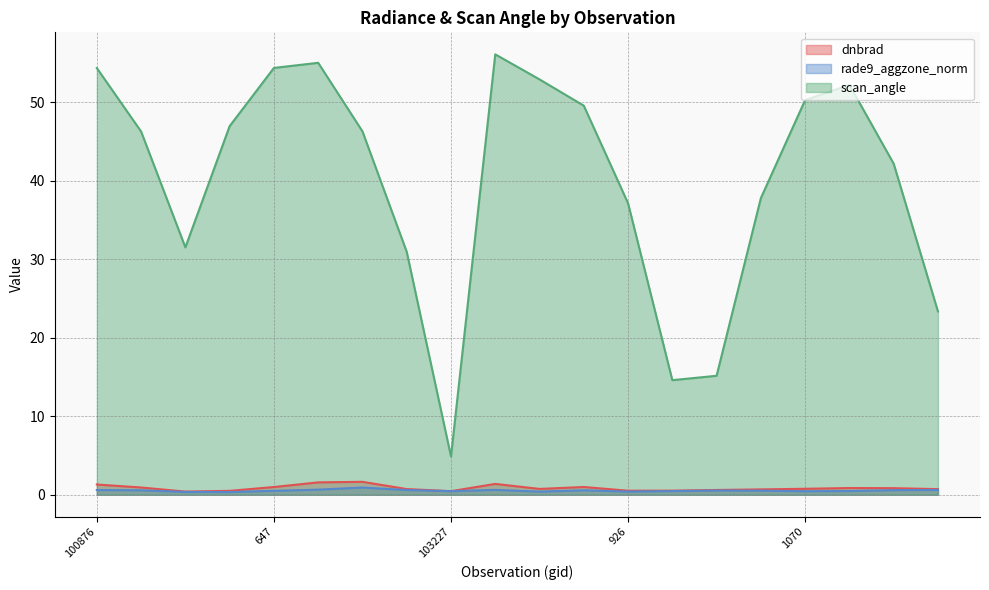

What is the total value across all series at 103592?

51.1